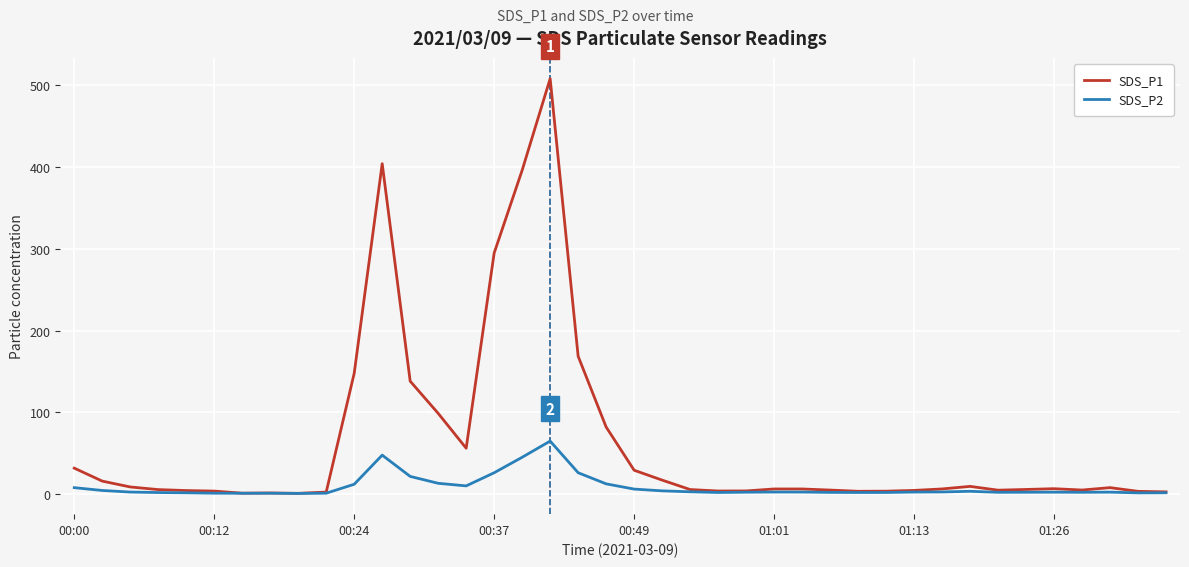

What is the maximum value shown in the chart?

508.1